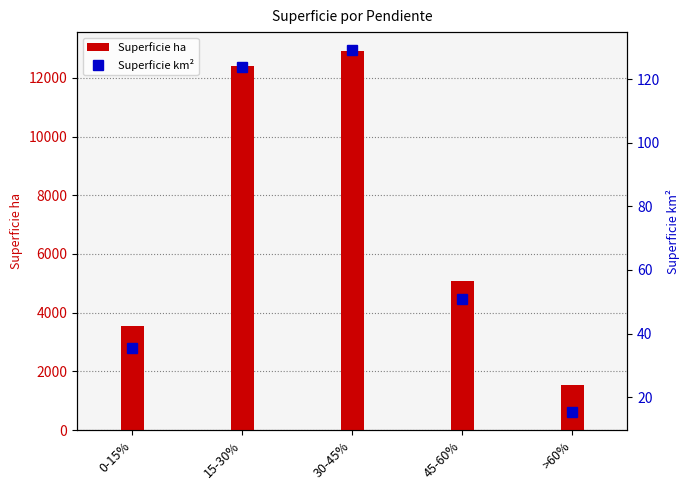

Is the value of Superficie ha at 0-15% greater than the value of Superficie km² at 15-30%?

Yes